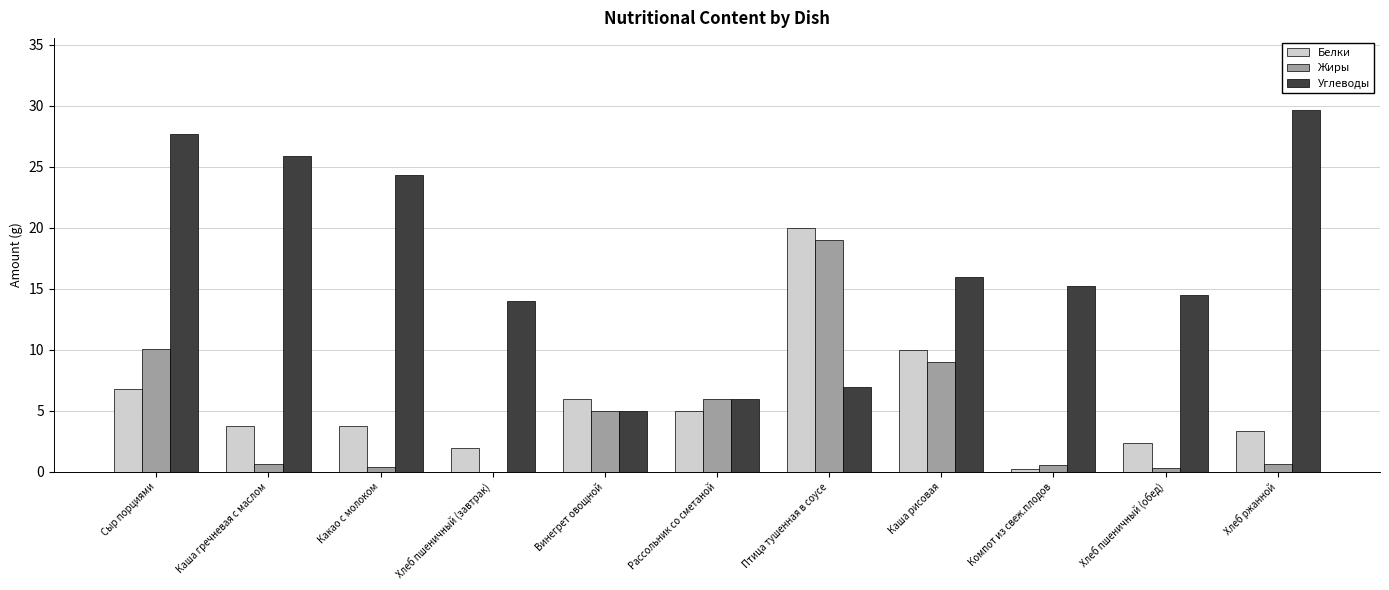

What is the sum of all Углеводы values?

185.3